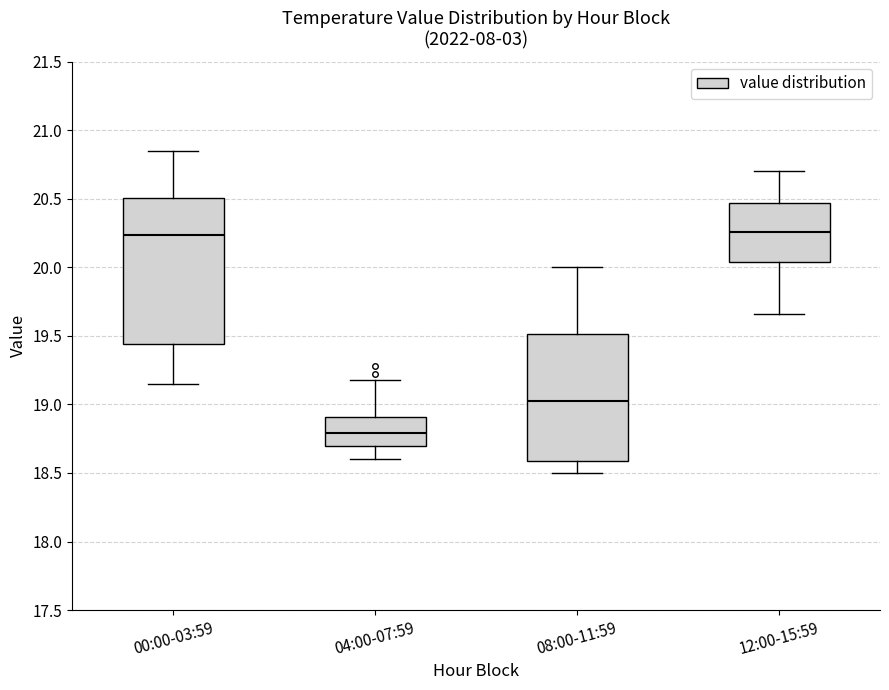

Comparing the boxes themselves (not the whiskers), which one is the tallest?

00:00-03:59